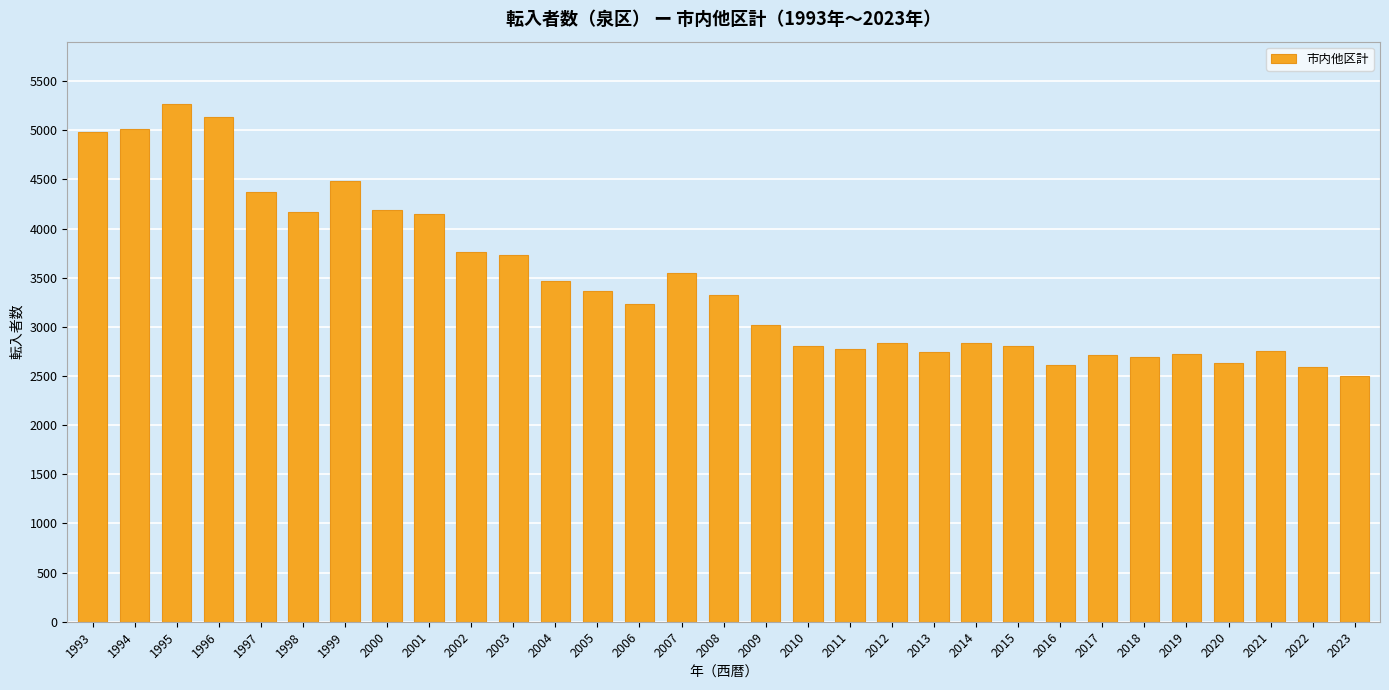

Read the value at 1999, to the nearest 50.

4500